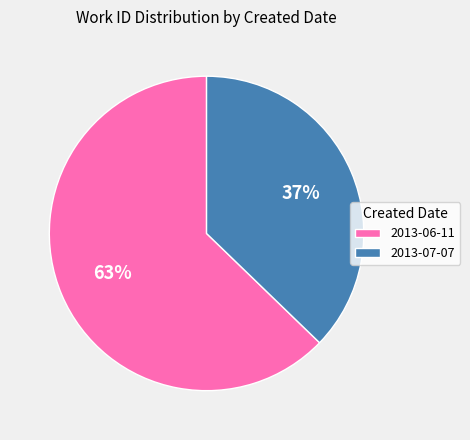

Approximately how many times larger is the value at 2013-06-11 compared to 2013-07-07?

1.7